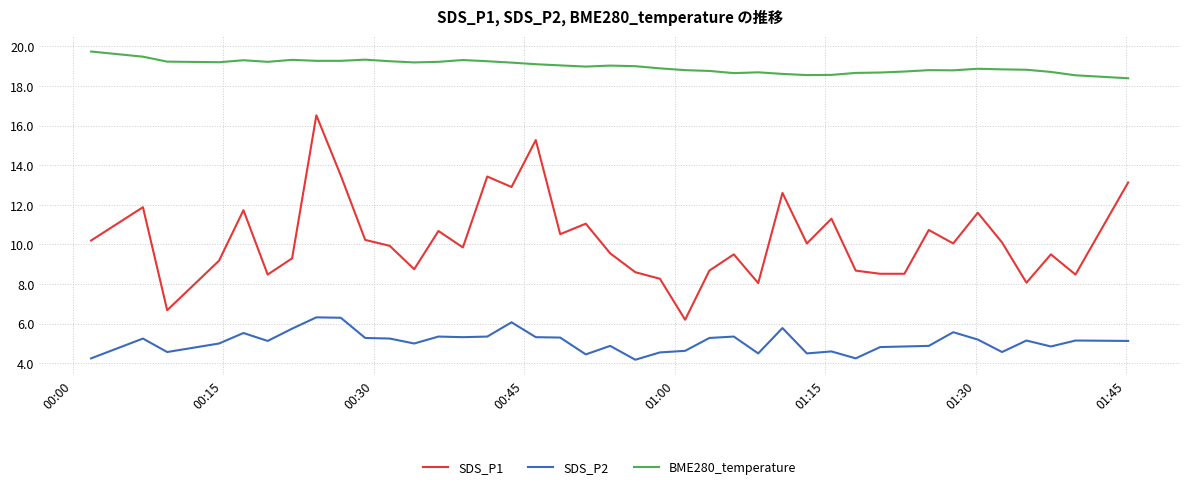

Count the number of data series in this chart.

3